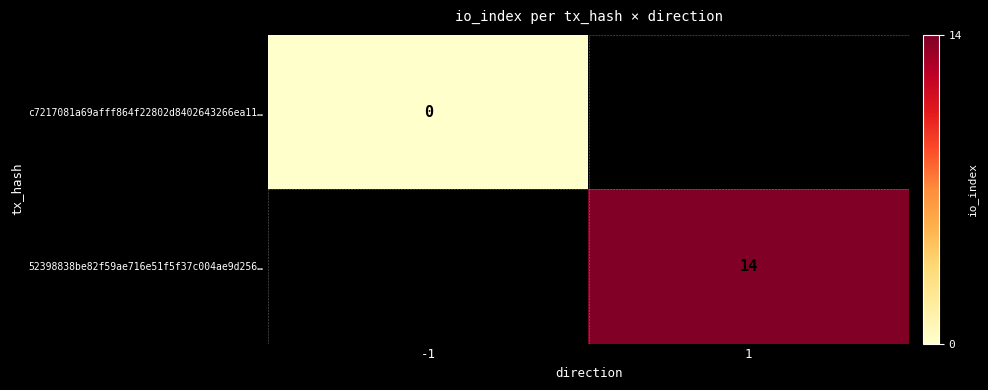

True or false: 52398838be82f59ae716e51f5f37c004ae9d256… has a value of 21 at 1.

False